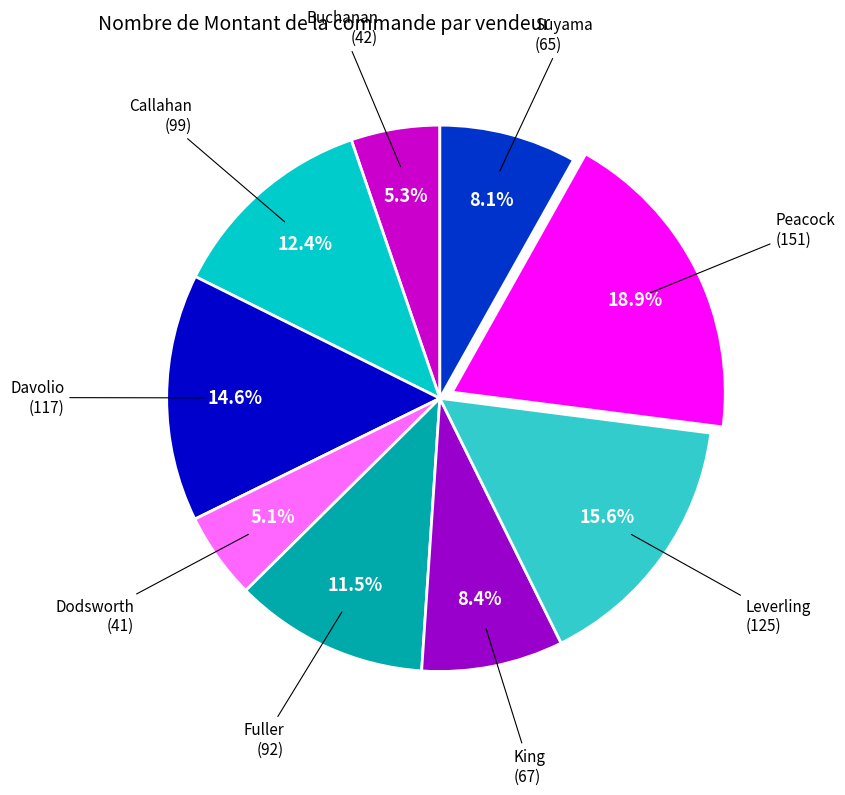

Is it true that Suyama is 8% of the pie?

True